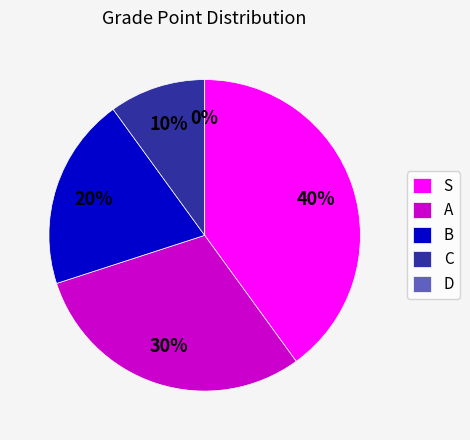

To the nearest percent, what is the difference between the D and A slice percentages?

30%